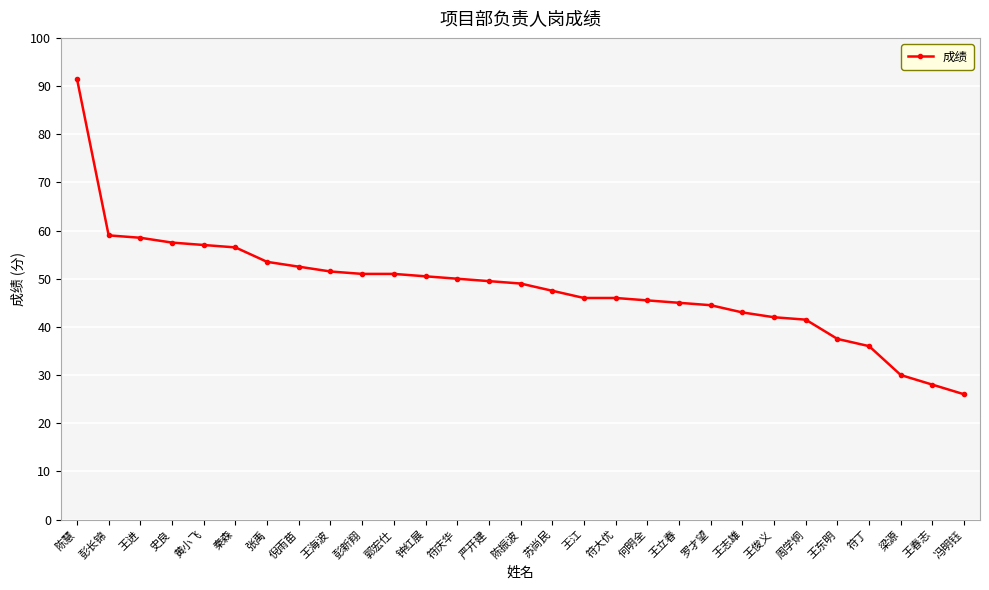

What is the change in value from 严开建 to 冯明钰?

-23.5